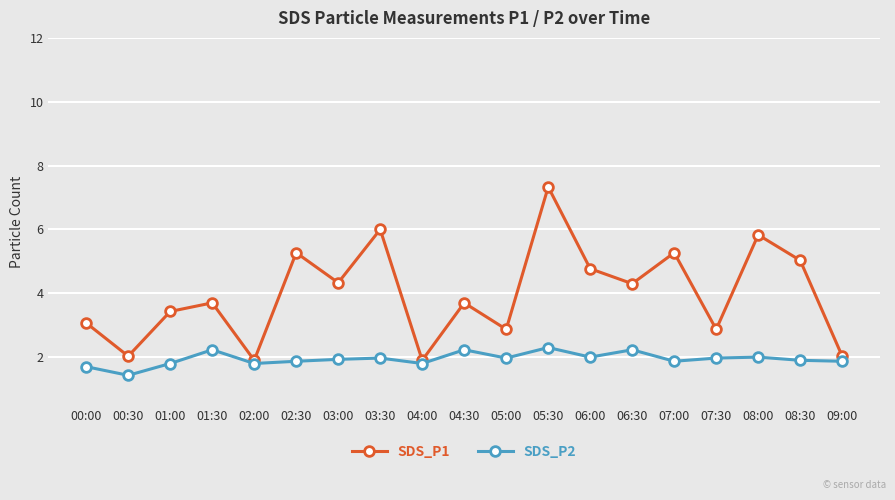

True or false: SDS_P2 and SDS_P1 intersect in this chart.

False